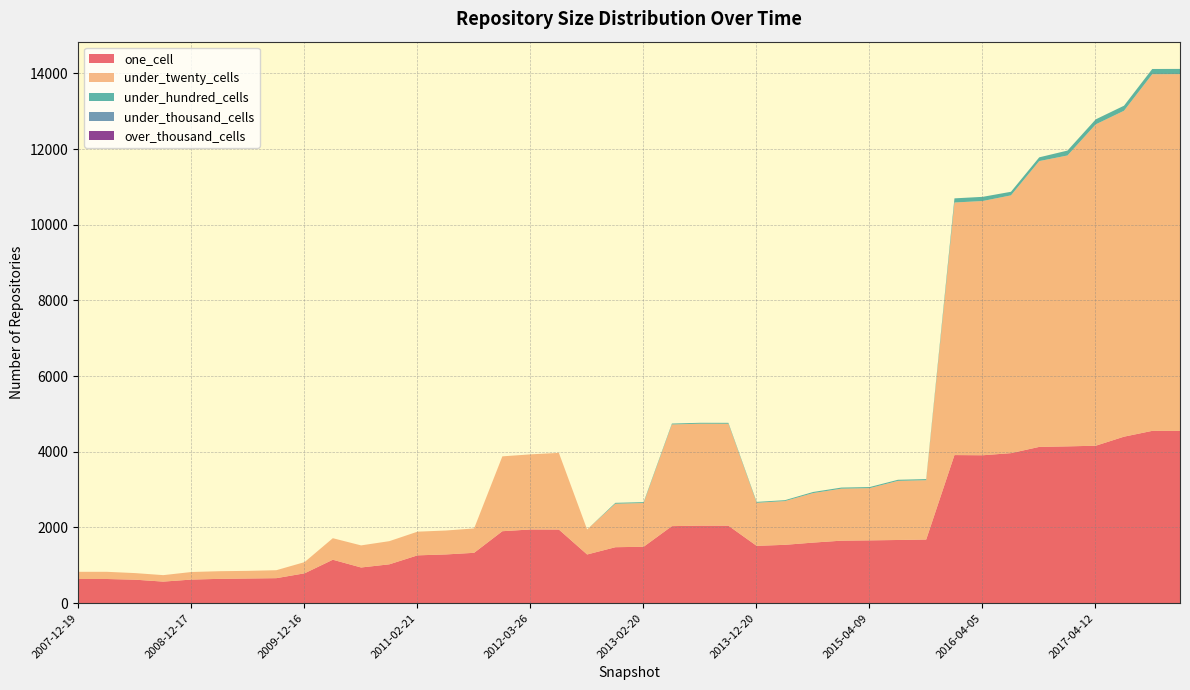

At which label does under_hundred_cells first exceed 24?

2014-09-08